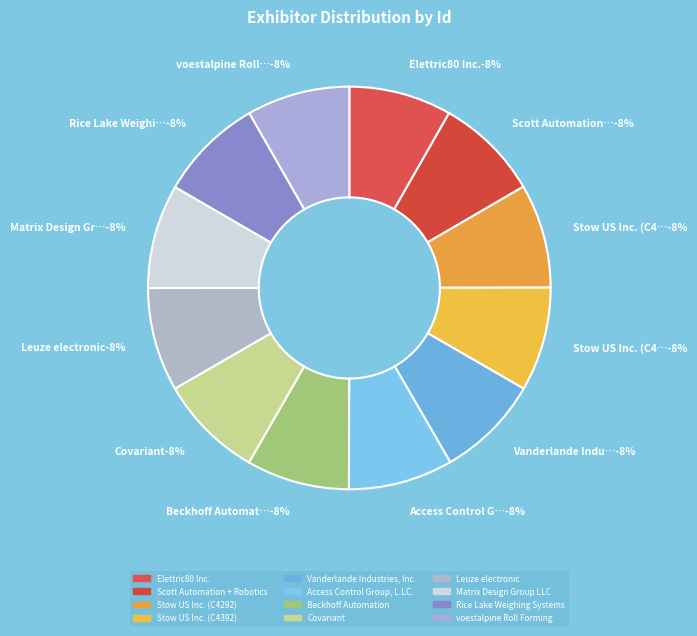

Rank the categories by value from highest to lowest.

Access Control Group, L.LC., Rice Lake Weighing Systems, Stow US Inc. (C4392), Stow US Inc. (C4292), Matrix Design Group LLC, Covariant, Scott Automation + Robotics, Leuze electronic, Vanderlande Industries, Inc., Beckhoff Automation, voestalpine Roll Forming, Elettric80 Inc.